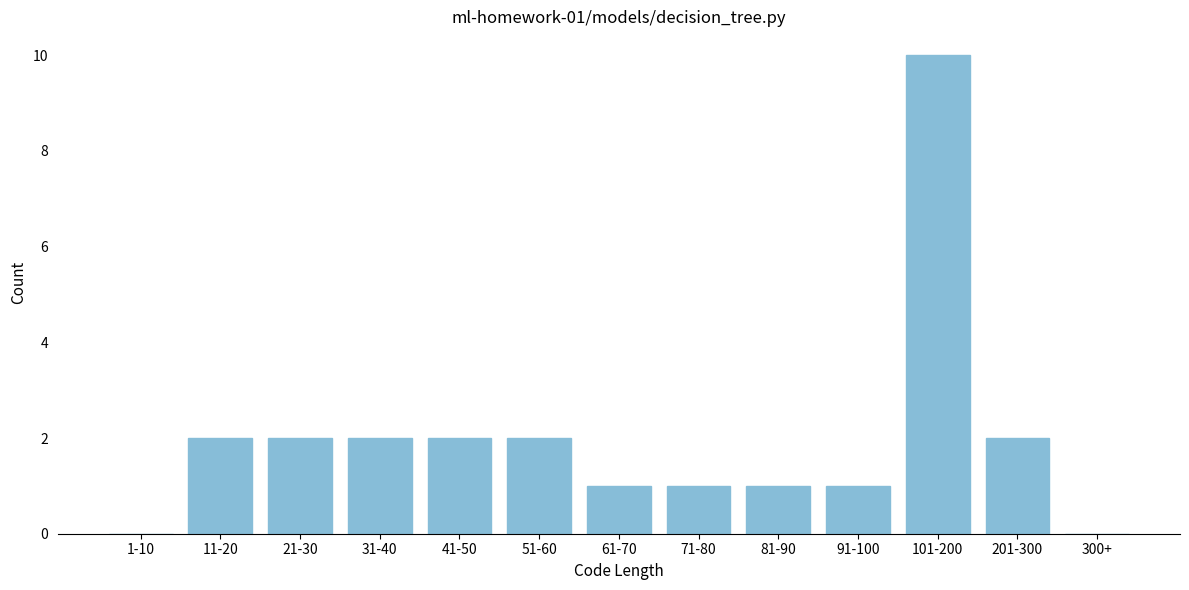

Reading left to right, transcribe all the data shown in this chart.

1-10=0	11-20=2	21-30=2	31-40=2	41-50=2	51-60=2	61-70=1	71-80=1	81-90=1	91-100=1	101-200=10	201-300=2	300+=0